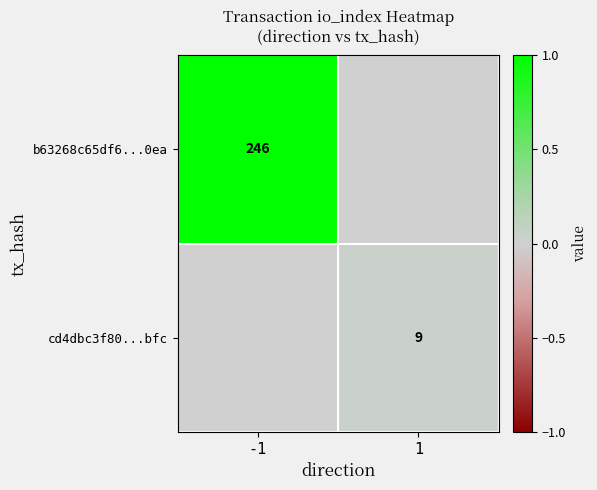

The value of cd4dbc3f80...bfc at 1 is 9. True or false?

True